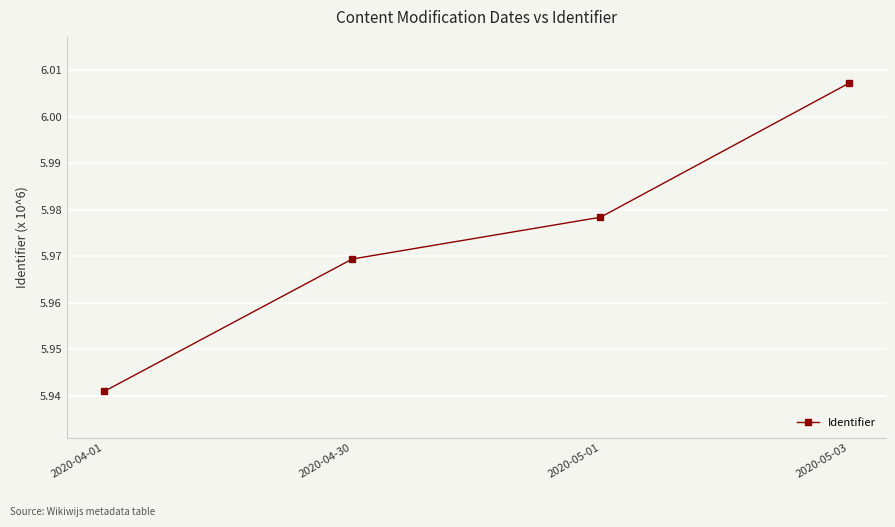

True or false: there are more than 2 points higher than both neighbors.

False